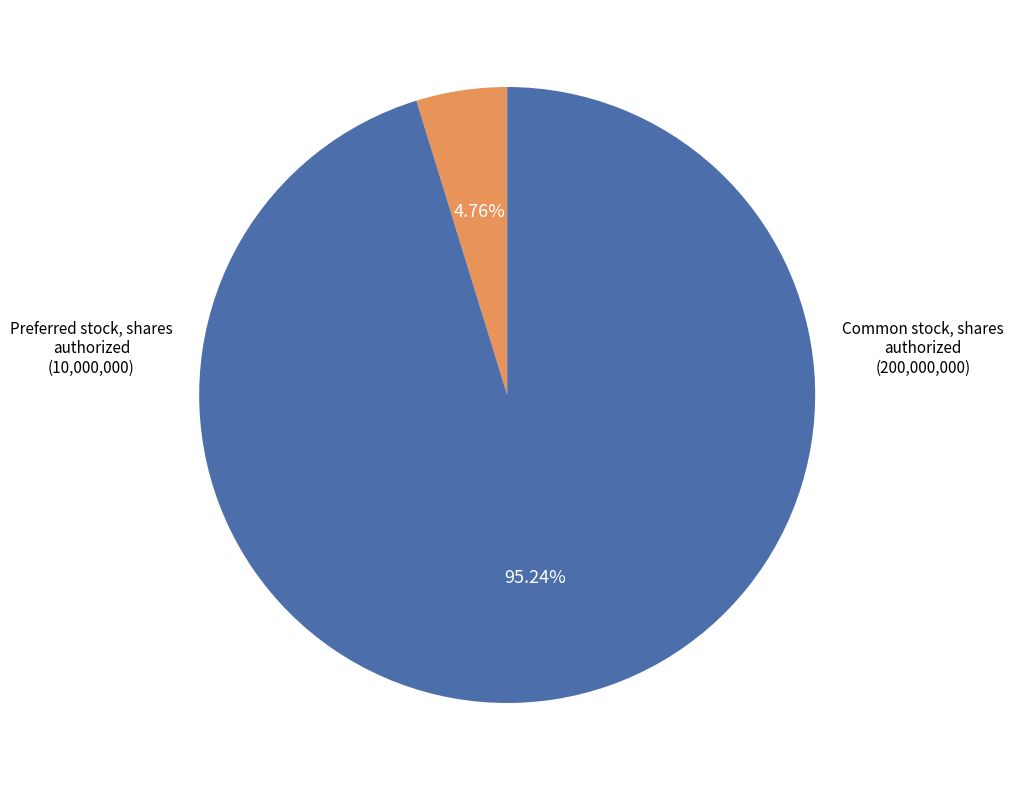

How many slices are in this pie chart?

2